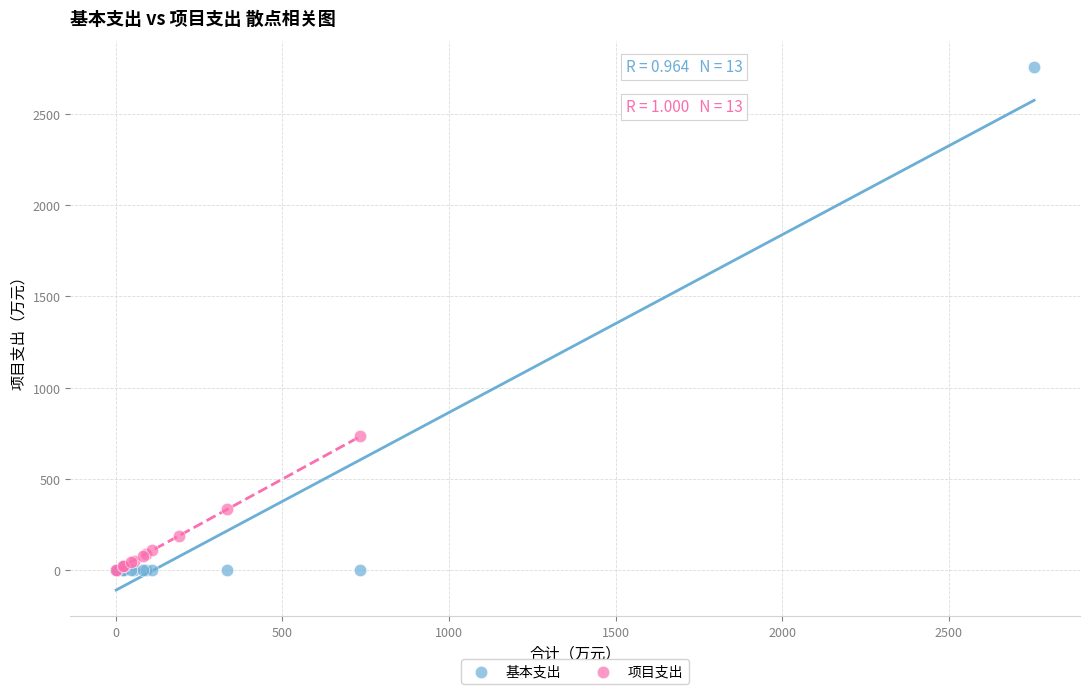

What are all the series names shown in the legend?

基本支出, 项目支出